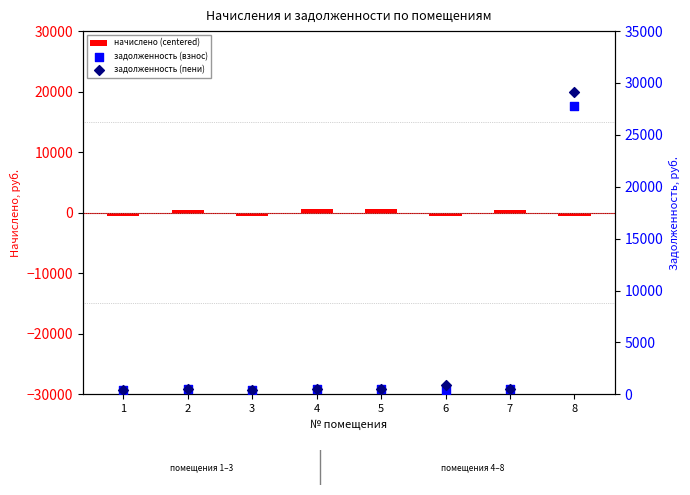

Which series reaches the maximum Y coordinate?

задолженность (пени)